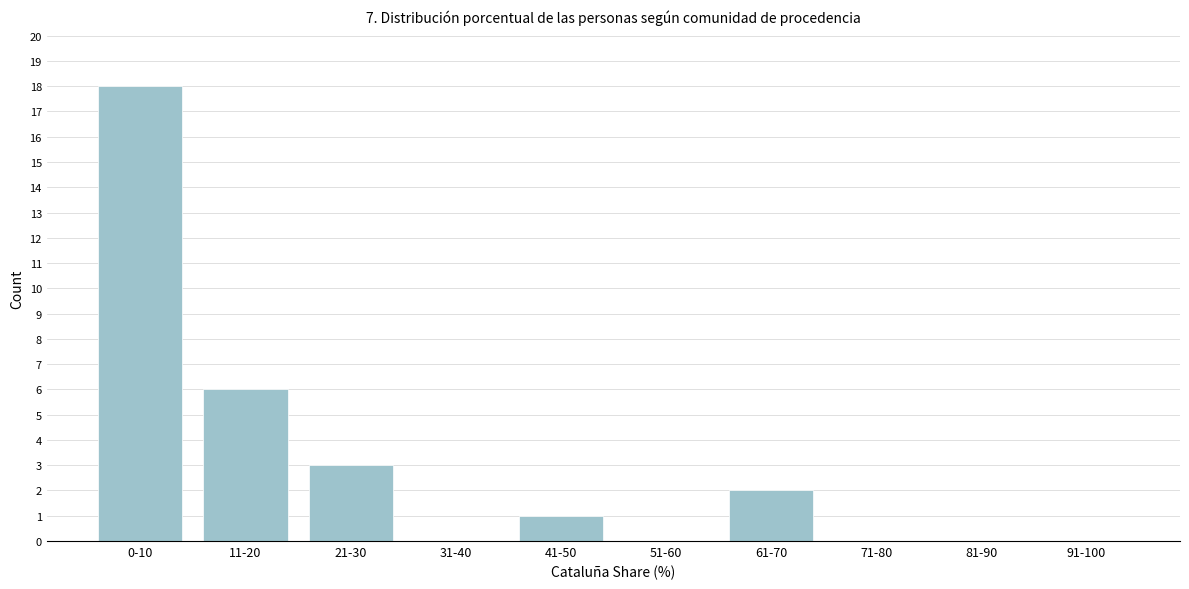

Reading left to right, transcribe all the data shown in this chart.

0-10=18	11-20=6	21-30=3	31-40=0	41-50=1	51-60=0	61-70=2	71-80=0	81-90=0	91-100=0